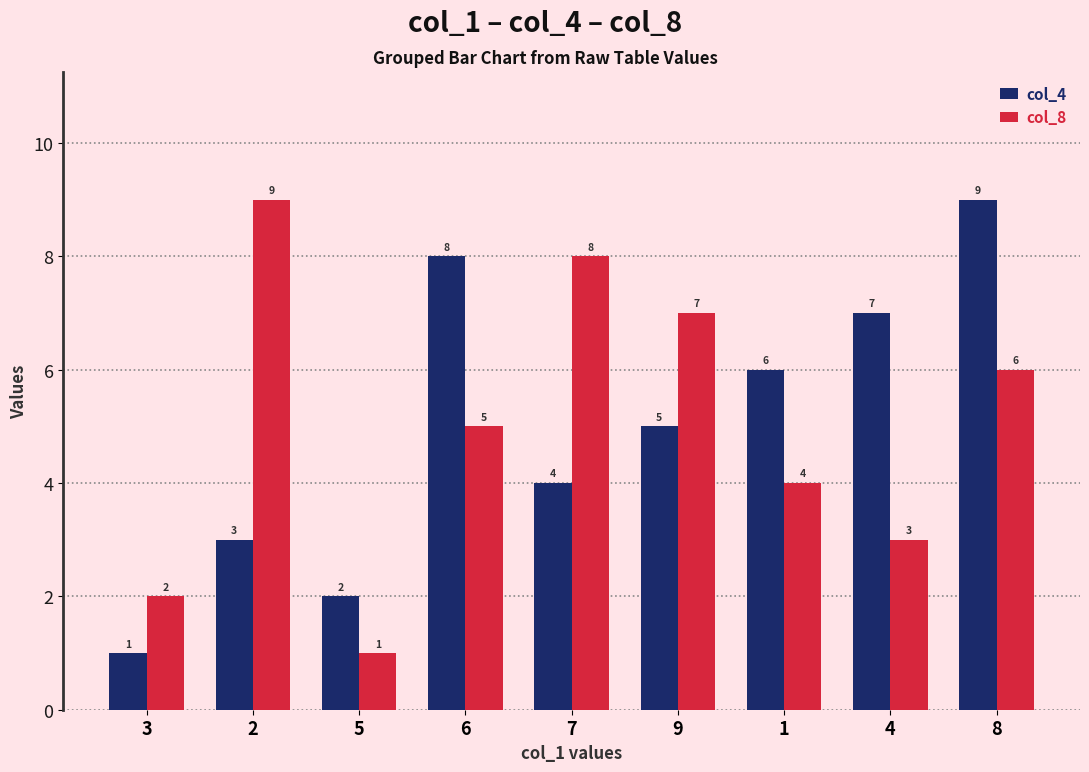

What is the spread (max minus min) of values at 3?

1